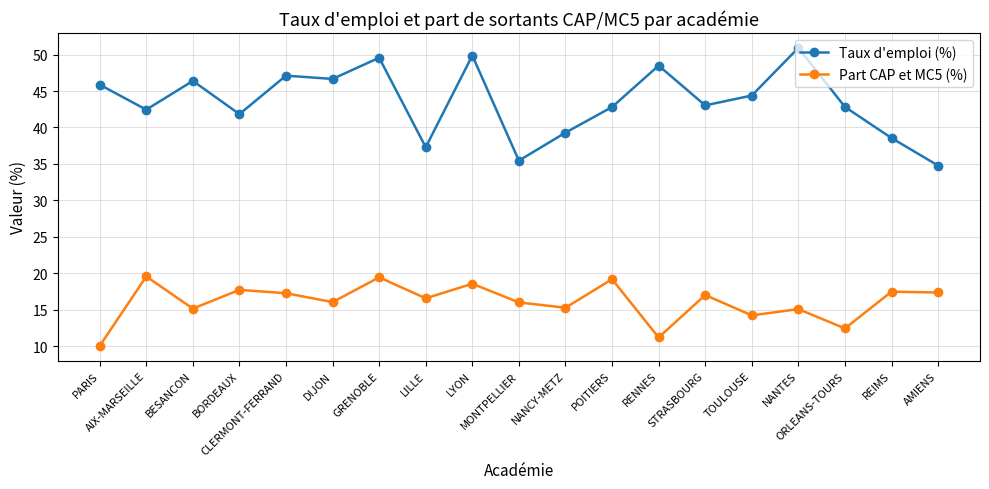

What are all the series names shown in the legend?

Taux d'emploi (%), Part CAP et MC5 (%)